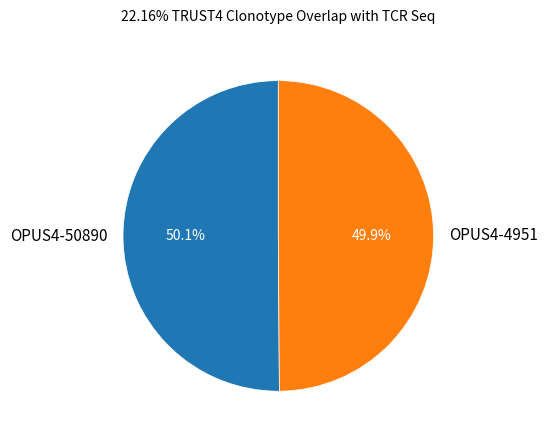

Count the number of slices in the pie.

2